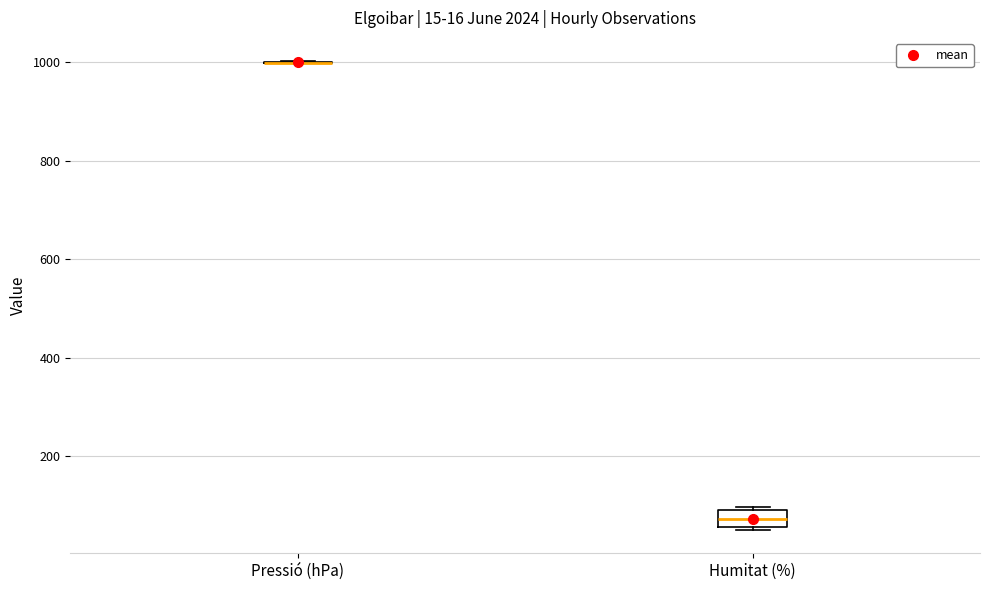

Which box is the tallest, from its lower edge to its upper edge?

Humitat (%)